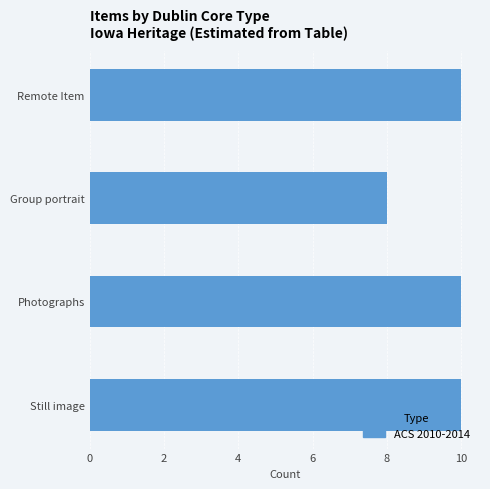

What is the approximate value at Group portrait?

8